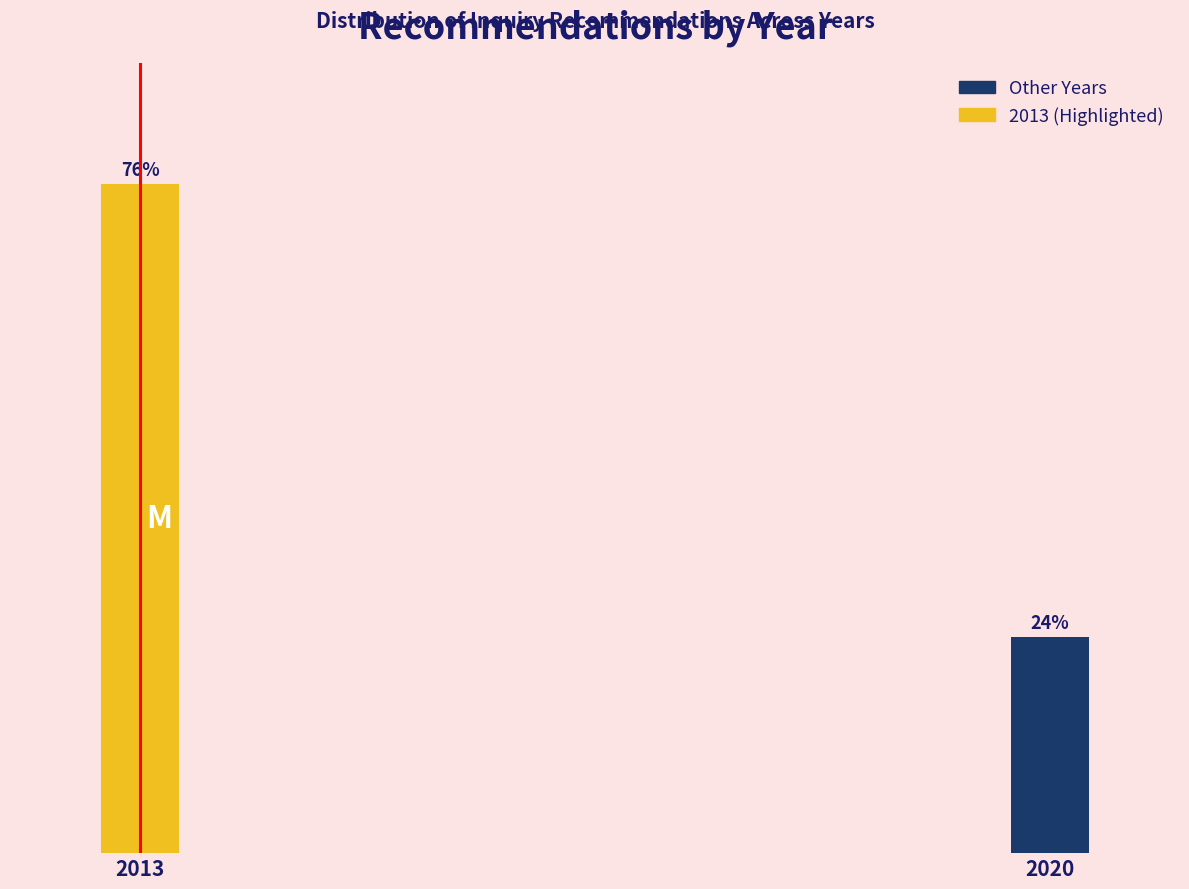

Does the chart contain any negative values?

No